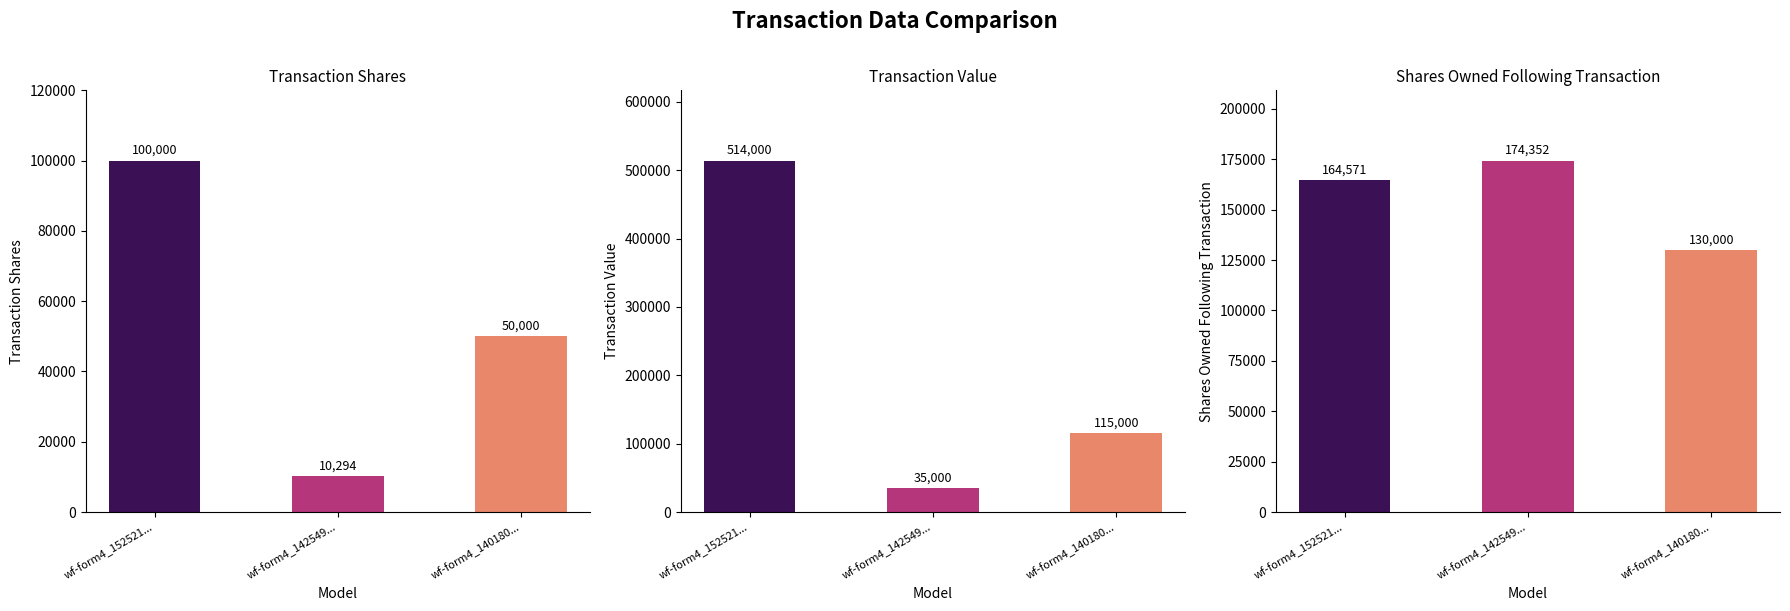

What is the maximum value for transactionValue?

514000